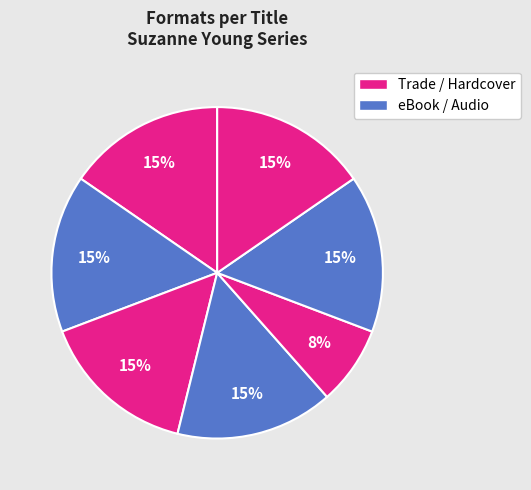

Does any single category account for the majority?

No